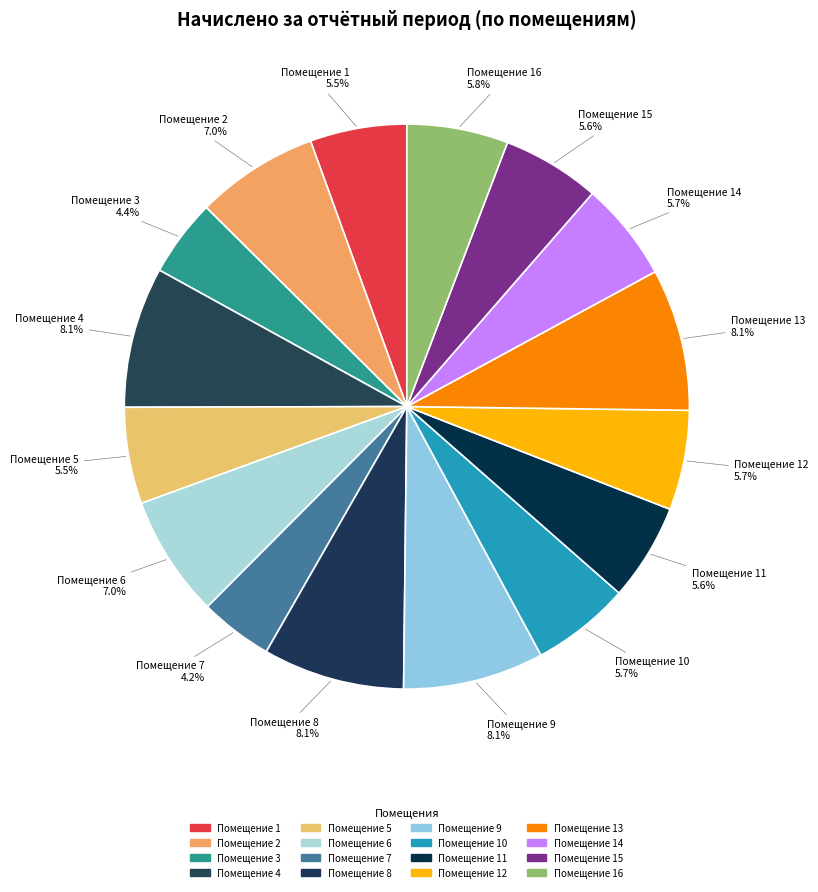

How many slices are in this pie chart?

16